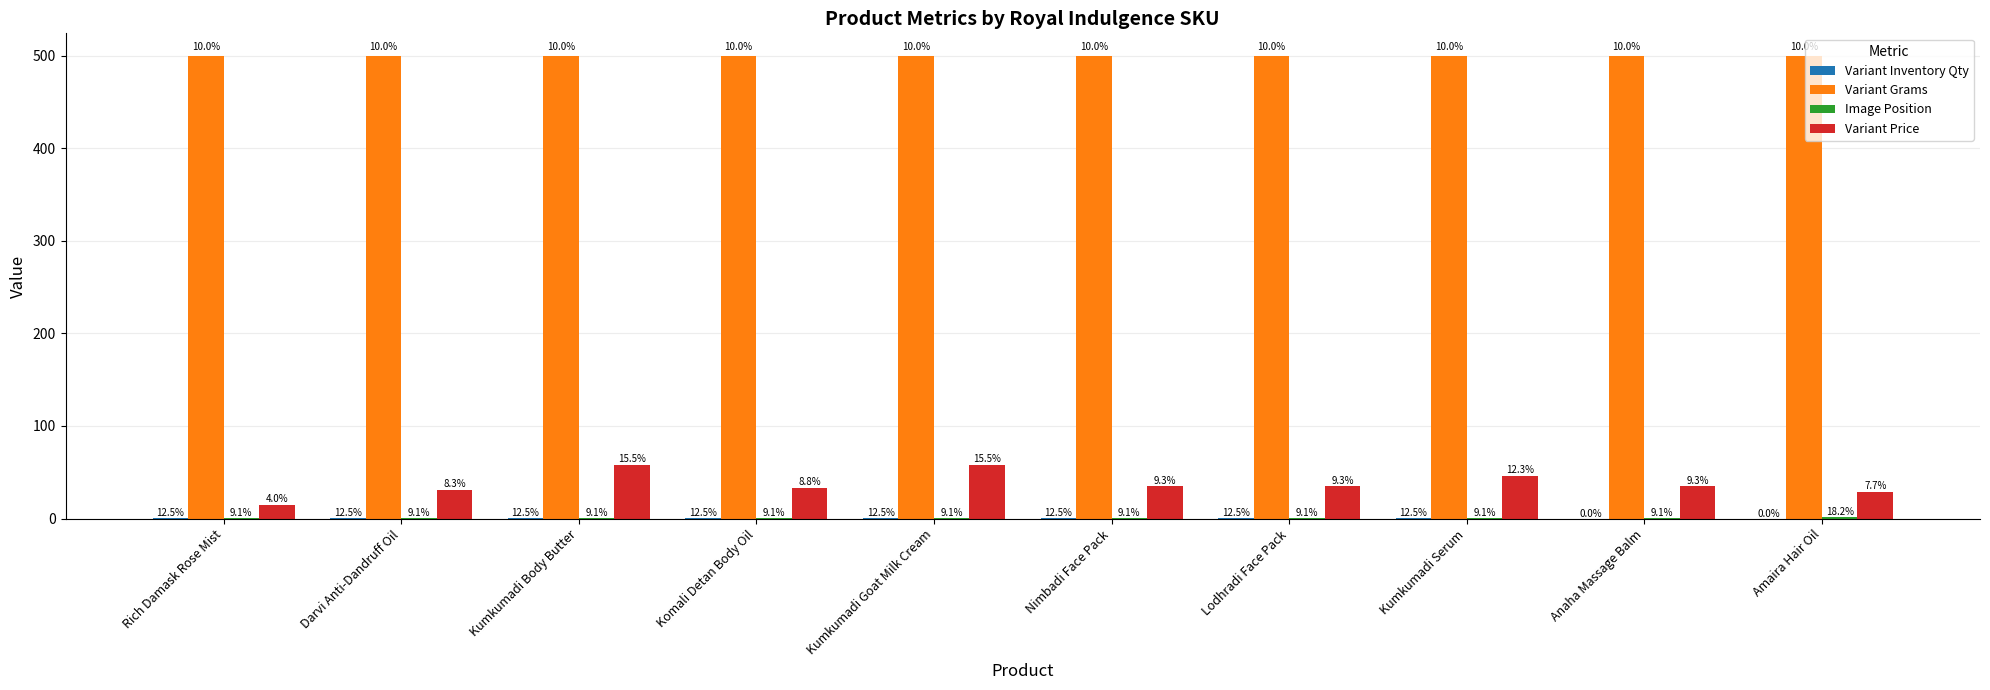

Are the bars grouped side by side (vs. stacked)?

Yes